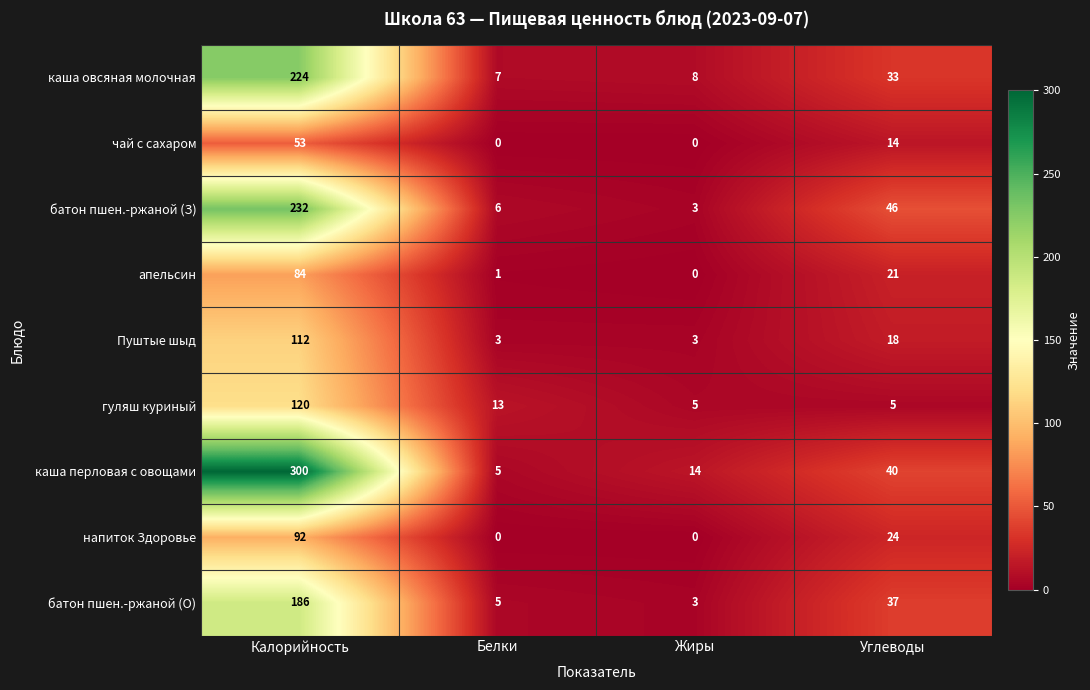

Which series has the widest spread of values?

каша перловая с овощами